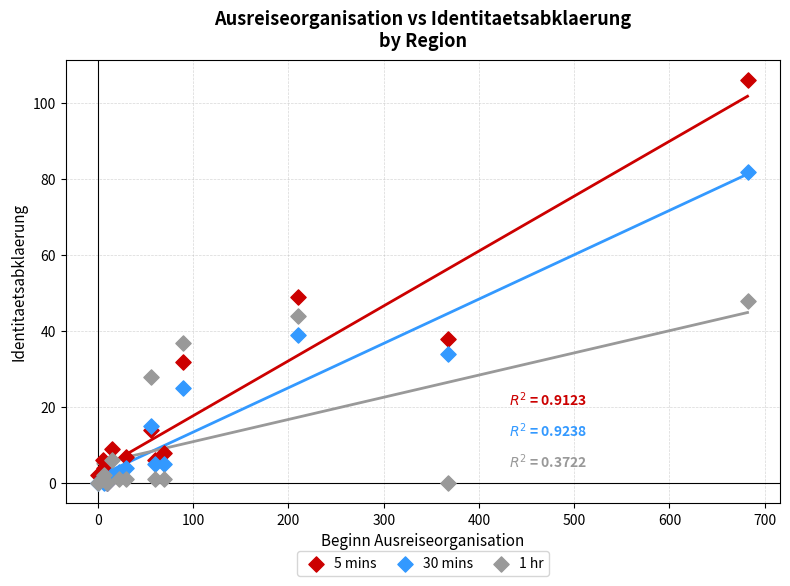

What are all the series names shown in the legend?

5 mins, 30 mins, 1 hr